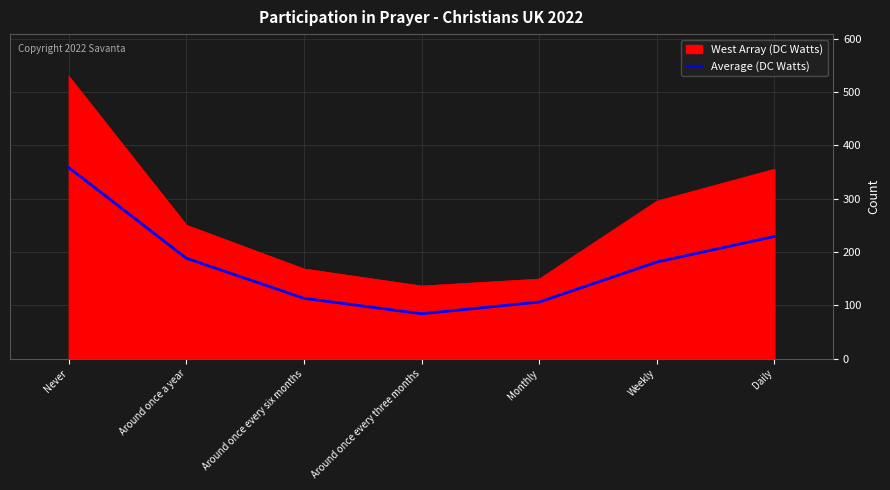

What is the difference between the West Array (DC Watts) values at Around once a year and Weekly?

45